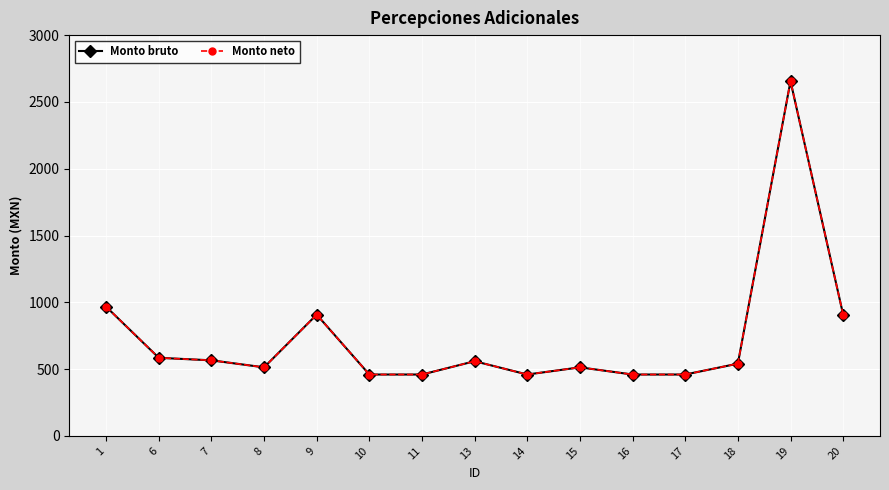

What is the value of the Monto neto point at the 9th from the left?

459.5